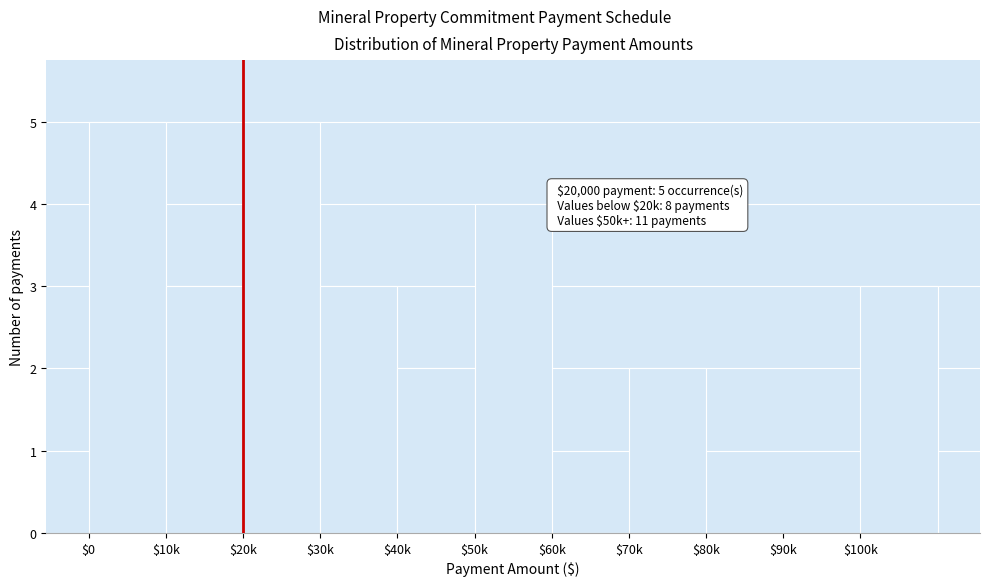

What is the sum of all values?

27